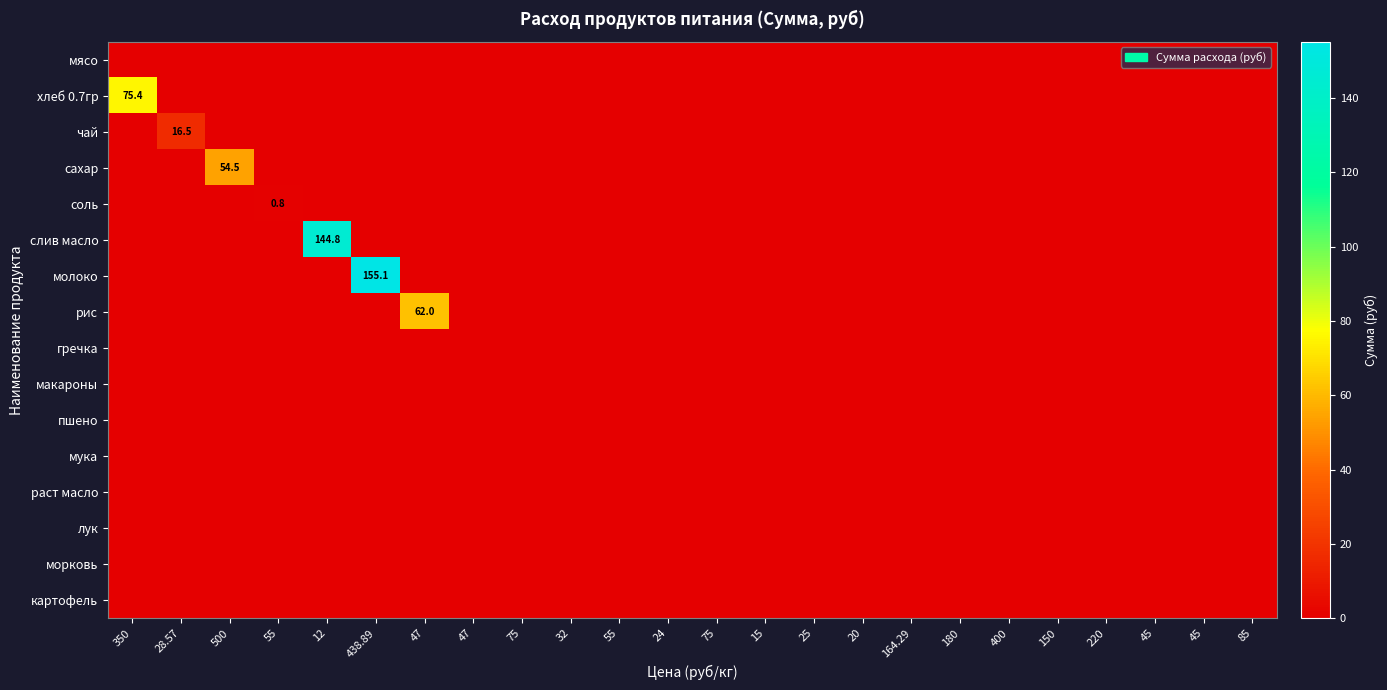

How many data points does each series have?

24